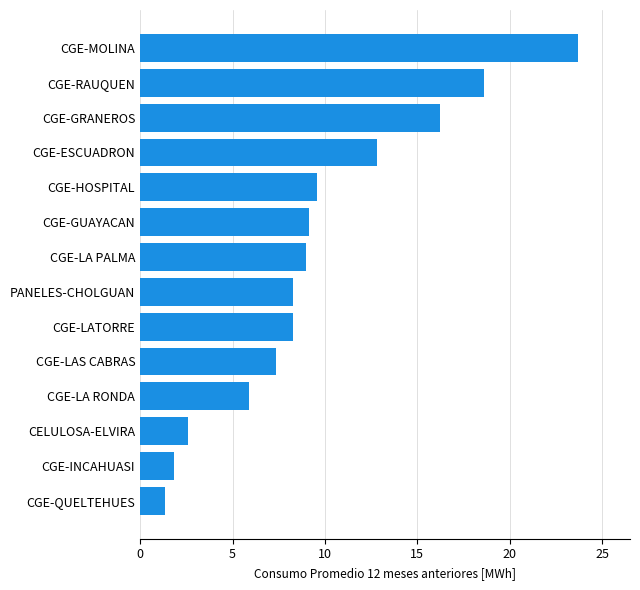

Does the chart contain any negative values?

No